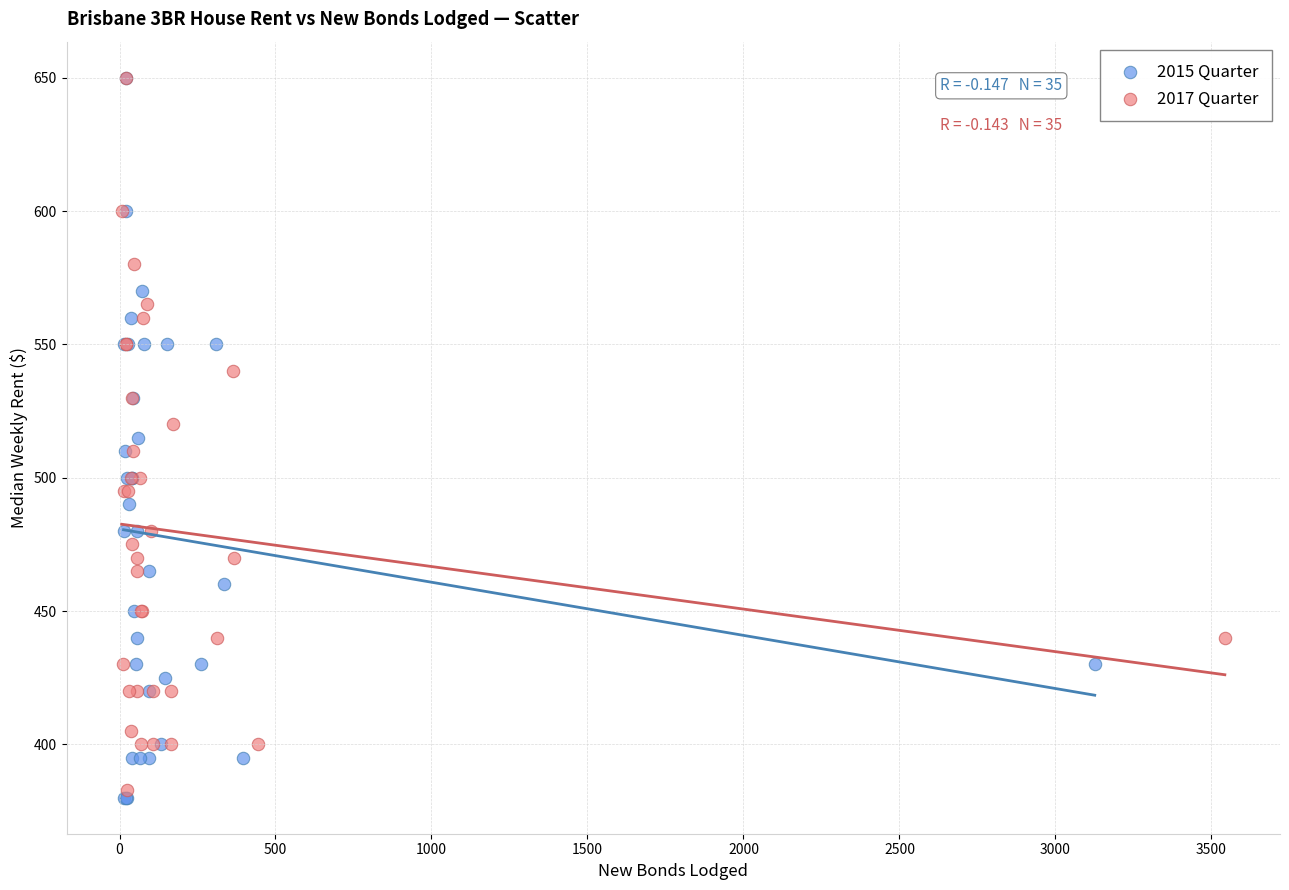

Which series has the widest spread of Y values?

2015 Quarter